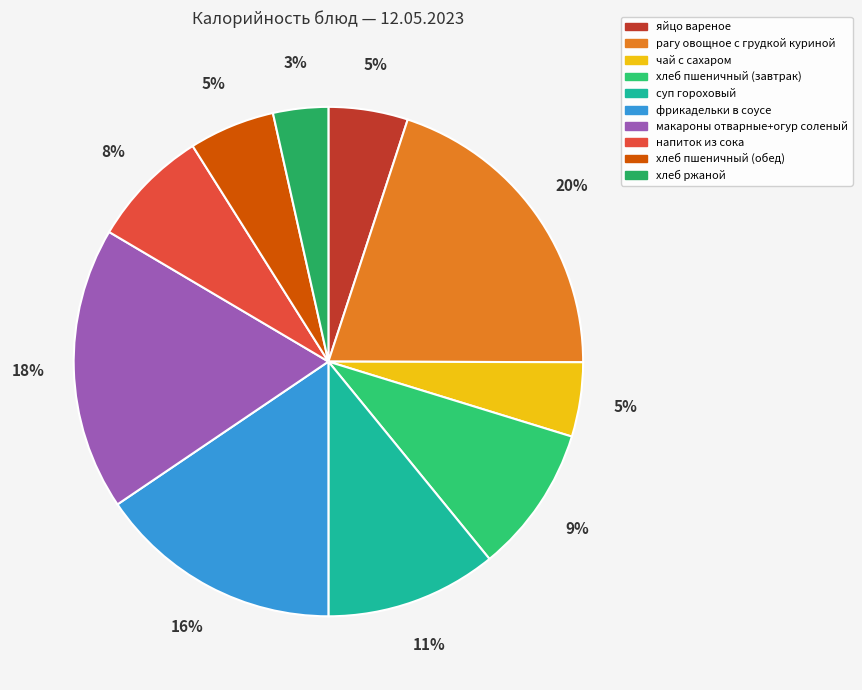

To the nearest percent, what is the difference between the макароны отварные+огур соленый and чай с сахаром slice percentages?

13%